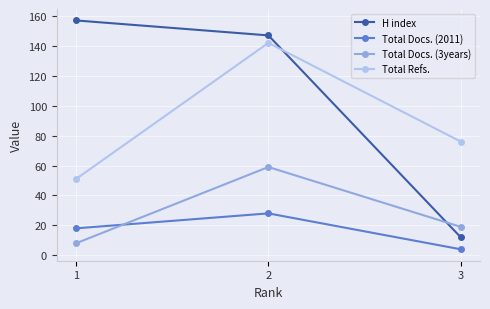

How many lines are shown in the chart?

4